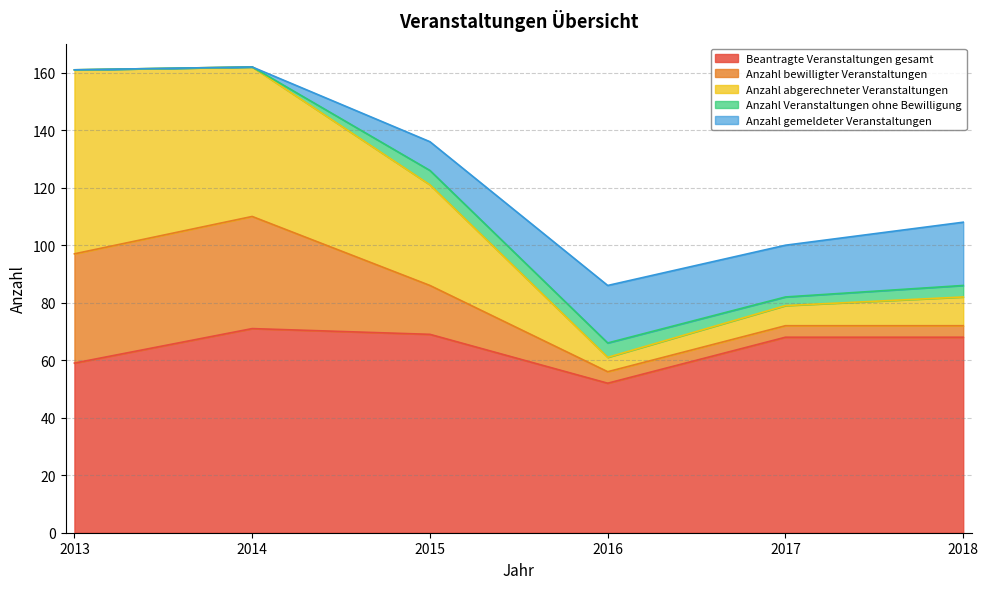

What is the maximum value for Beantragte Veranstaltungen gesamt?

71